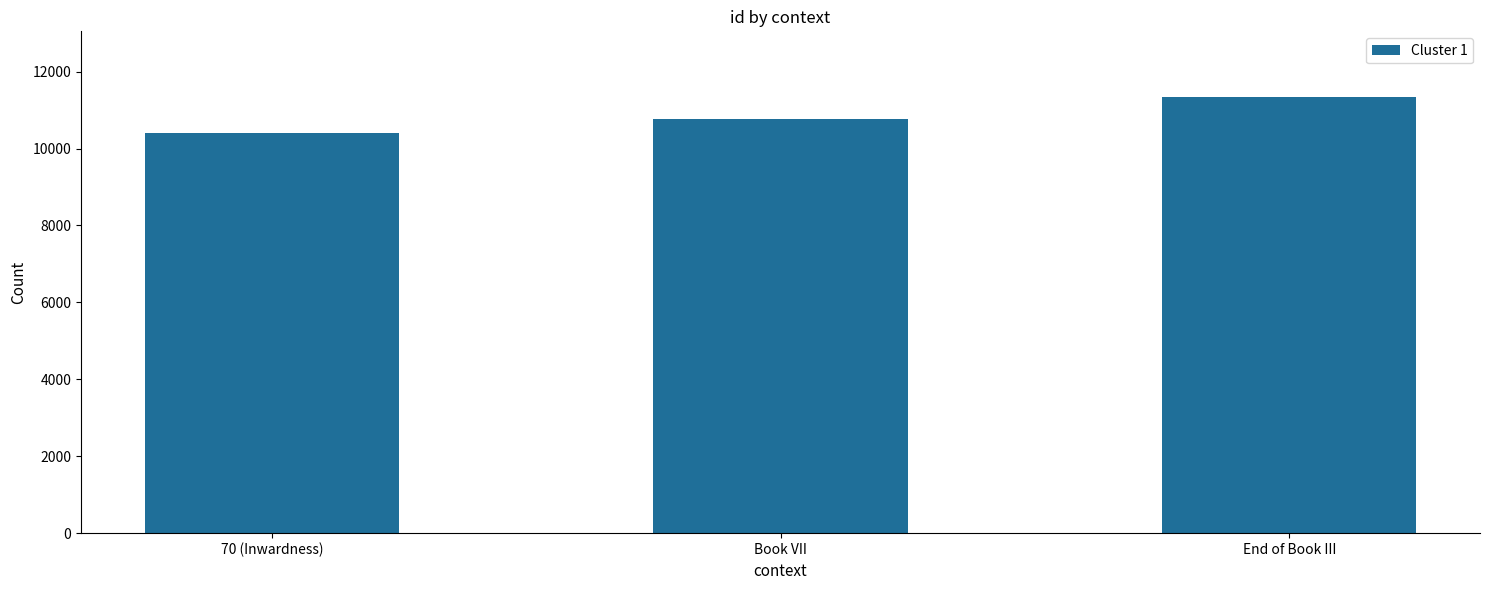

What is the value of the 1st bar from the left?

10406